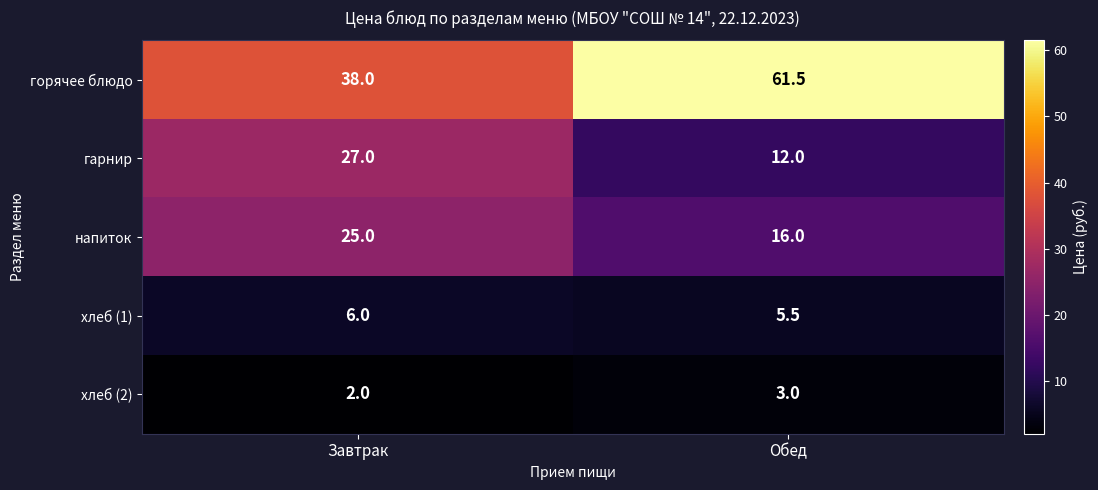

Between Завтрак and Обед, which series saw the biggest shift?

горячее блюдо